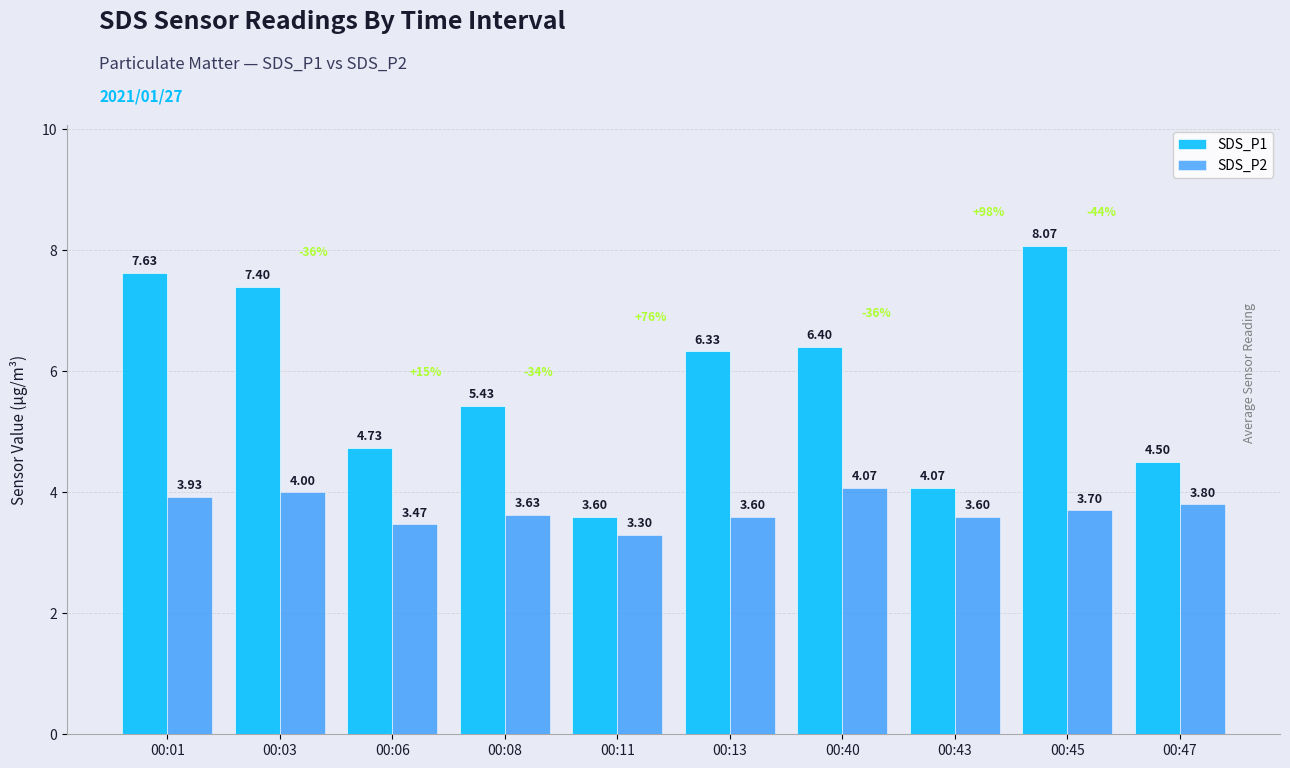

At 00:08, list the series in order from largest to smallest.

SDS_P1, SDS_P2